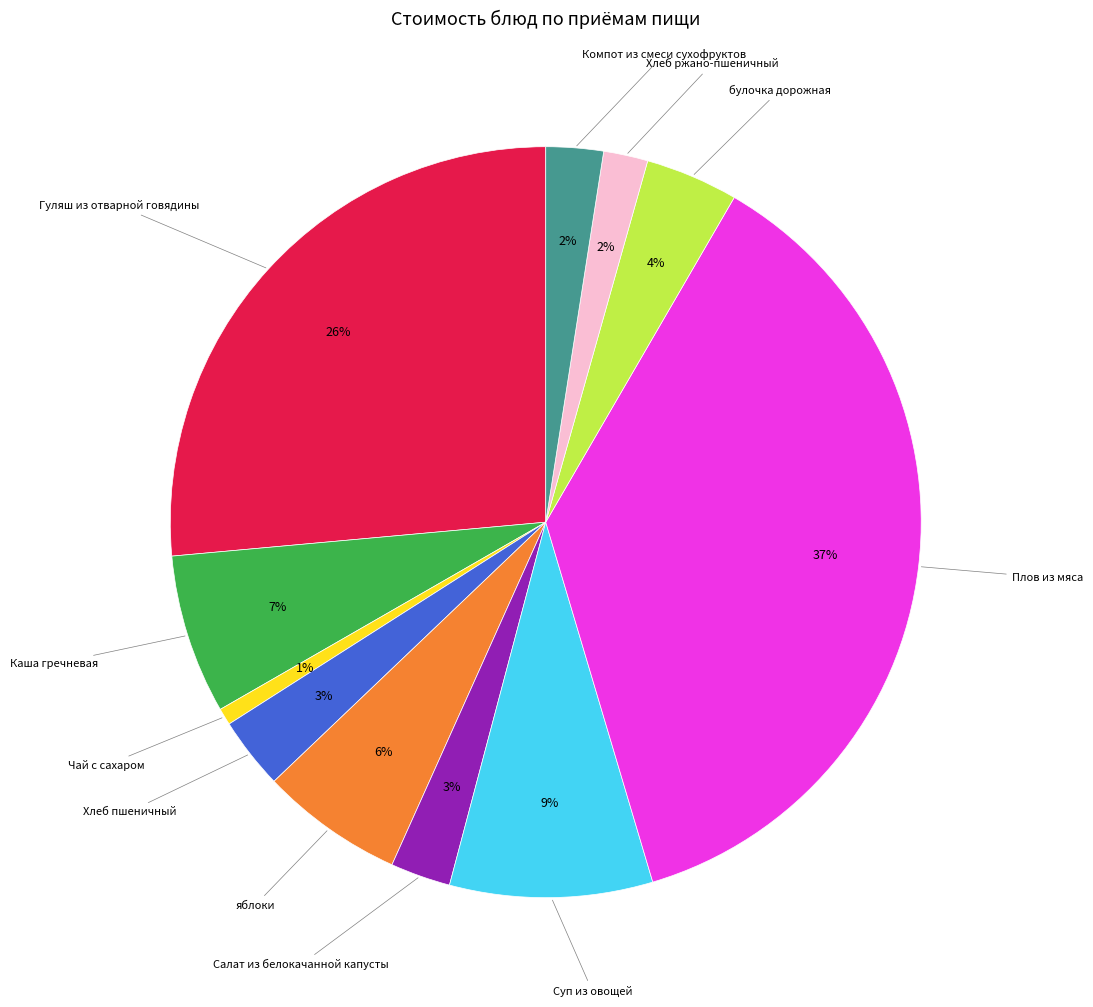

To the nearest percent, what is the difference between the largest and smallest slice percentages?

36%